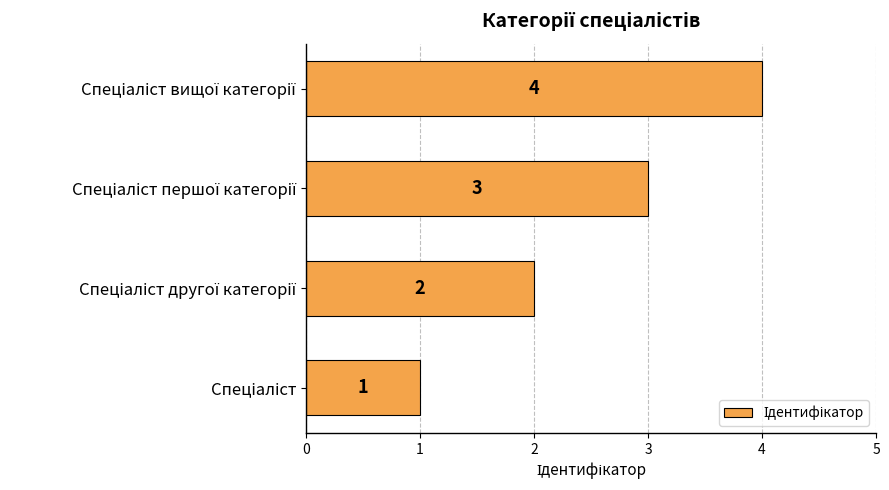

Count the number of data series in this chart.

1